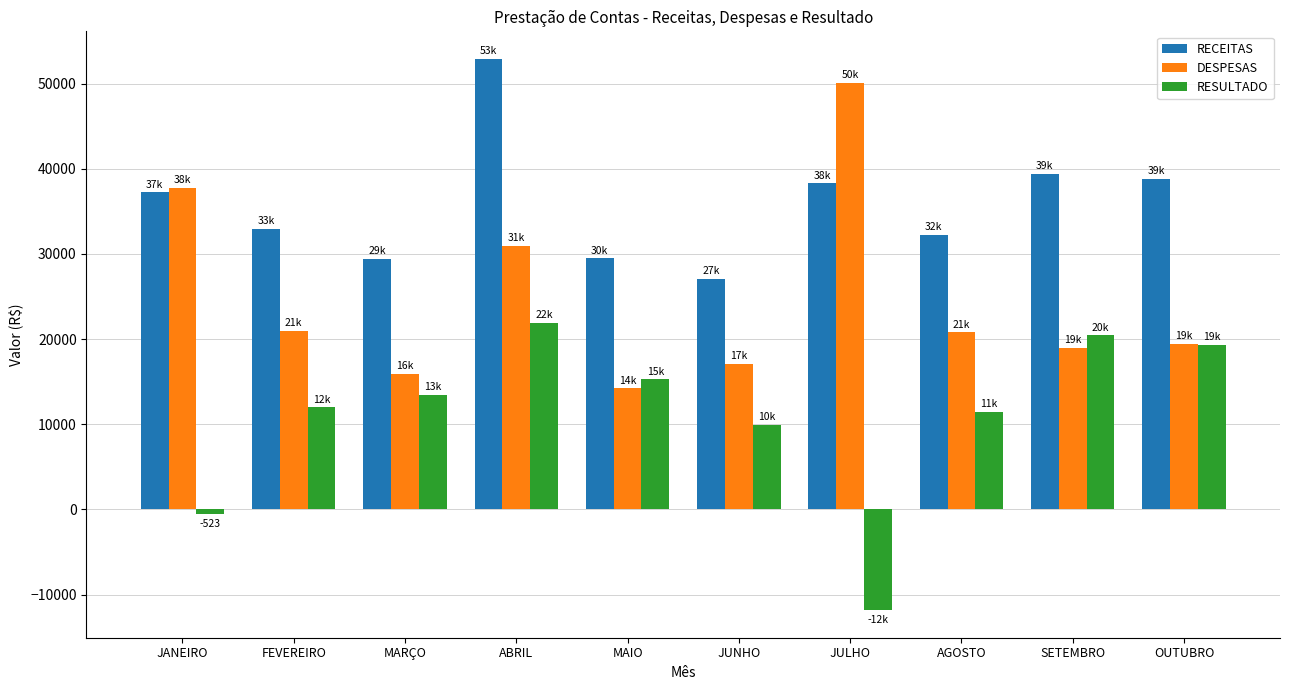

At which label is DESPESAS closest to 32167?

ABRIL